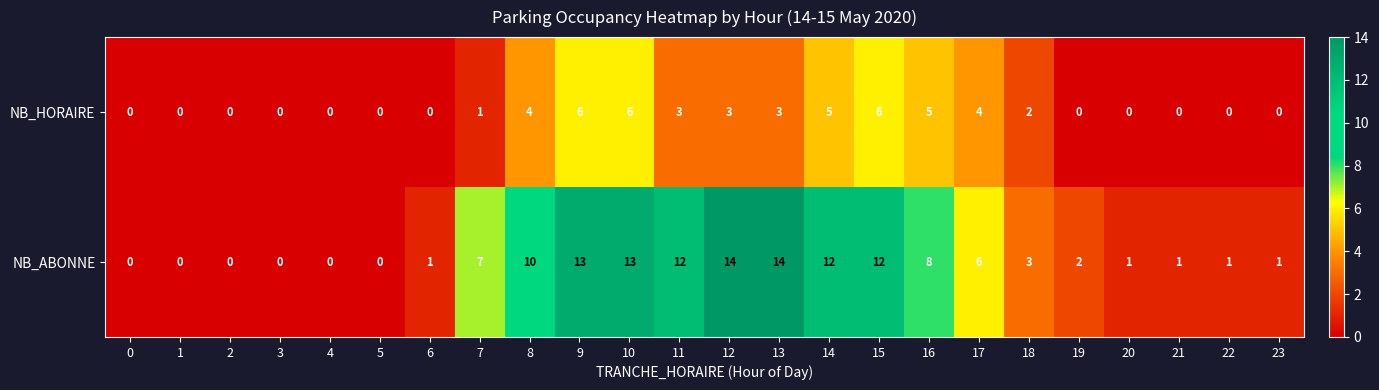

How many values in NB_ABONNE are above zero?

18